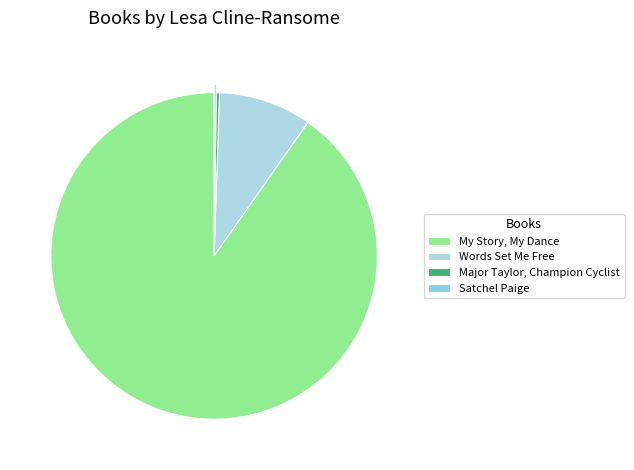

Is the sum of Satchel Paige and Major Taylor, Champion Cyclist greater than half?

No